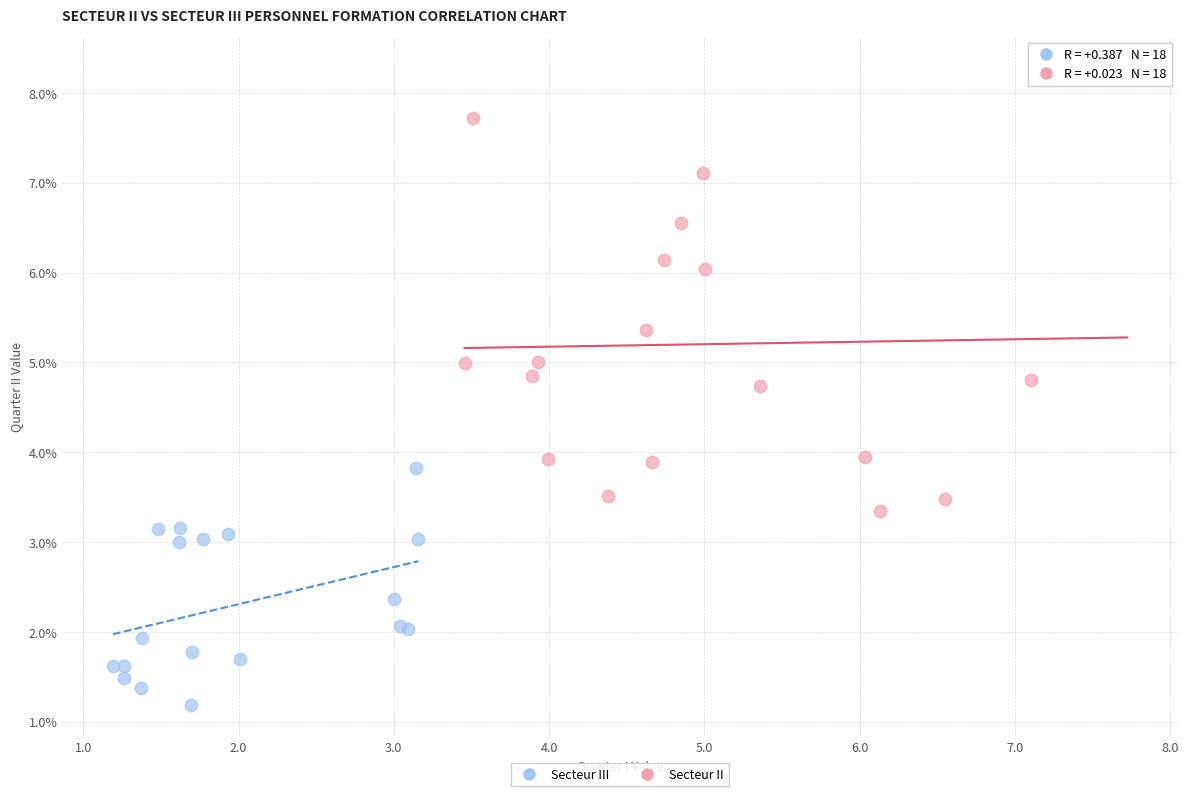

Which series contains the lowest Y value?

Secteur III